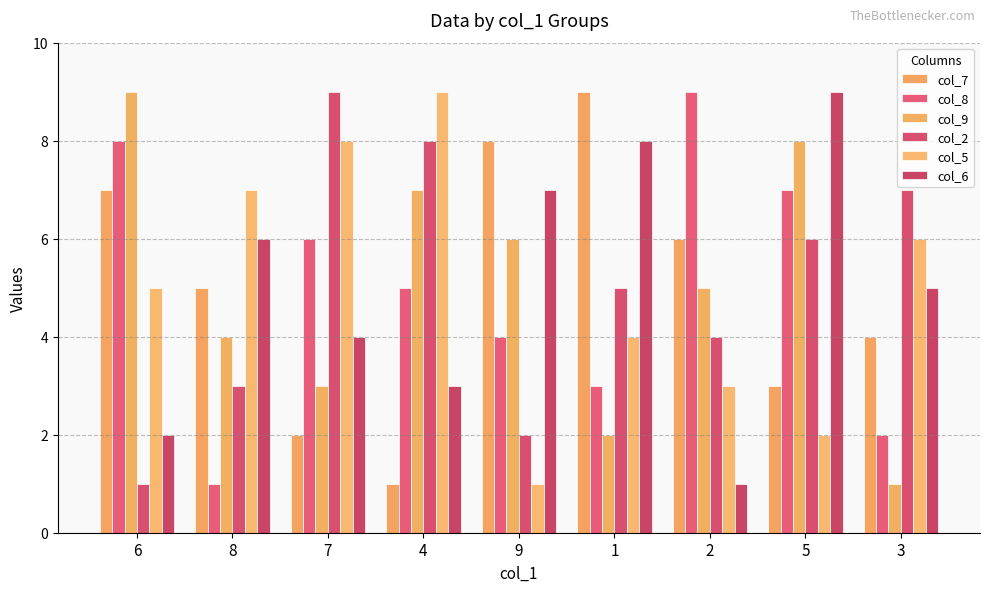

Reading left to right, what are all the values shown in this chart?

col_7: 7	5	2	1	8	9	6	3	4
col_8: 8	1	6	5	4	3	9	7	2
col_9: 9	4	3	7	6	2	5	8	1
col_2: 1	3	9	8	2	5	4	6	7
col_5: 5	7	8	9	1	4	3	2	6
col_6: 2	6	4	3	7	8	1	9	5